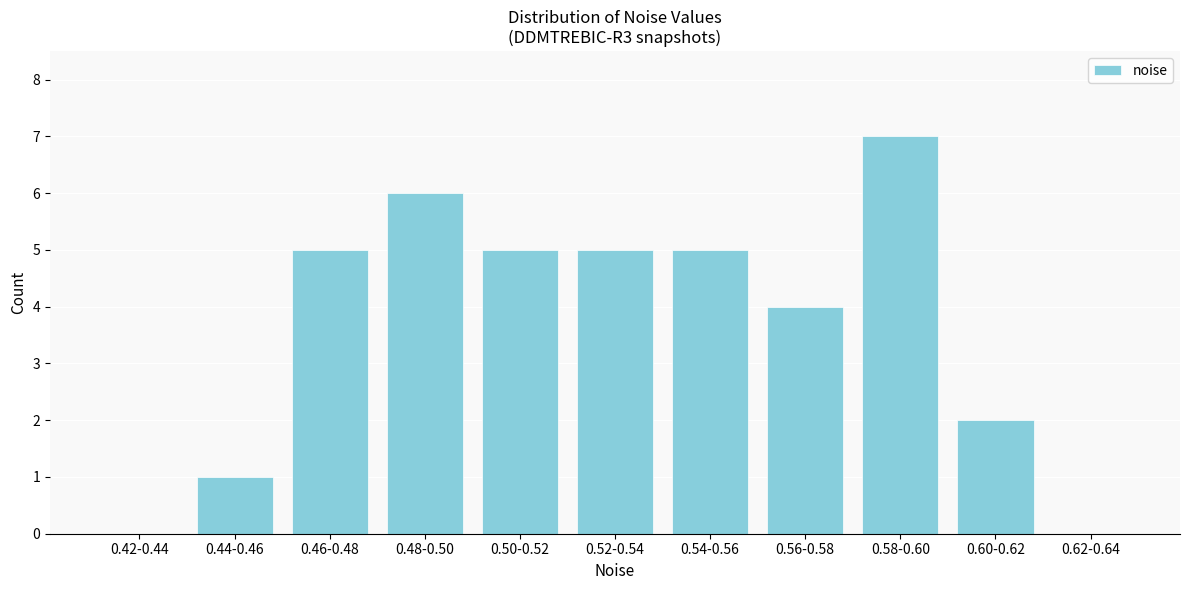

Reading left to right, what are all the values shown in this chart?

0.42-0.44=0	0.44-0.46=1	0.46-0.48=5	0.48-0.50=6	0.50-0.52=5	0.52-0.54=5	0.54-0.56=5	0.56-0.58=4	0.58-0.60=7	0.60-0.62=2	0.62-0.64=0